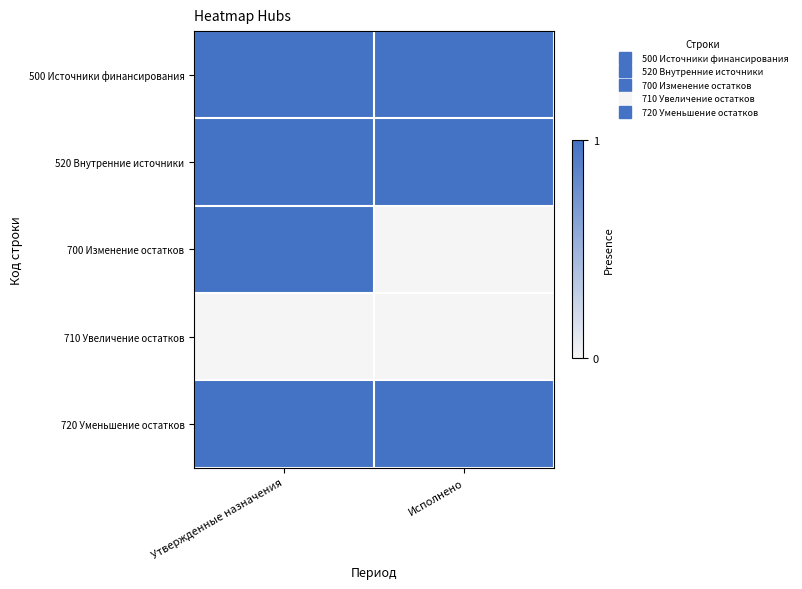

What is the spread (max minus min) of values at Утвержденные назначения?

1